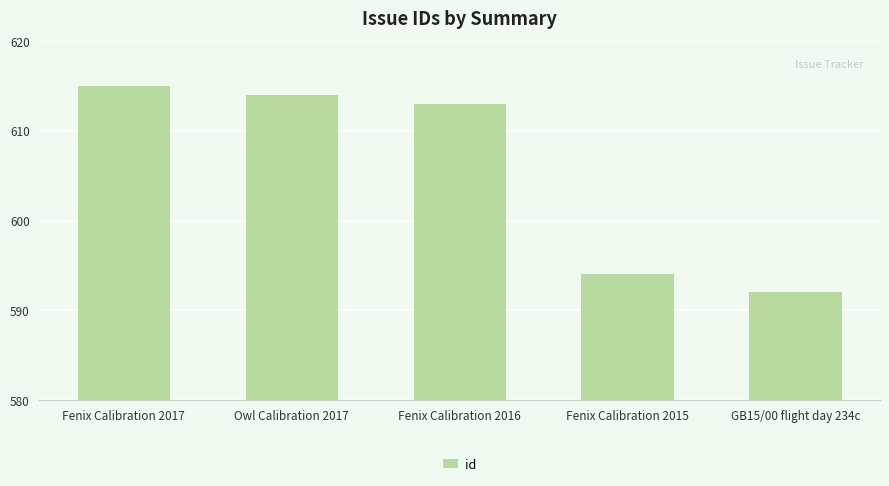

What is the sum of all values?

3028